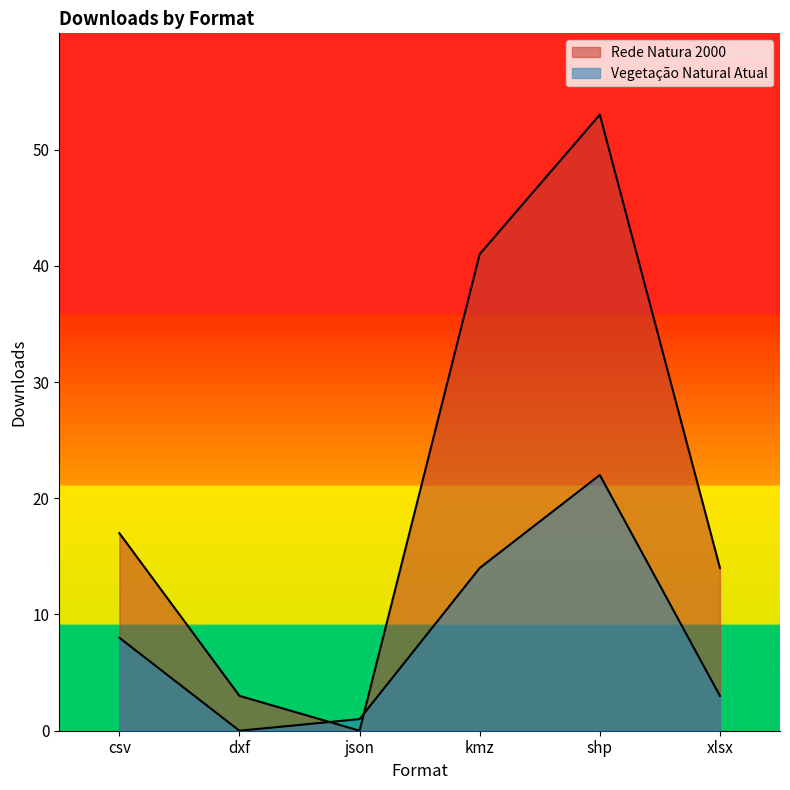

Does the chart display data point markers on the line(s)?

No